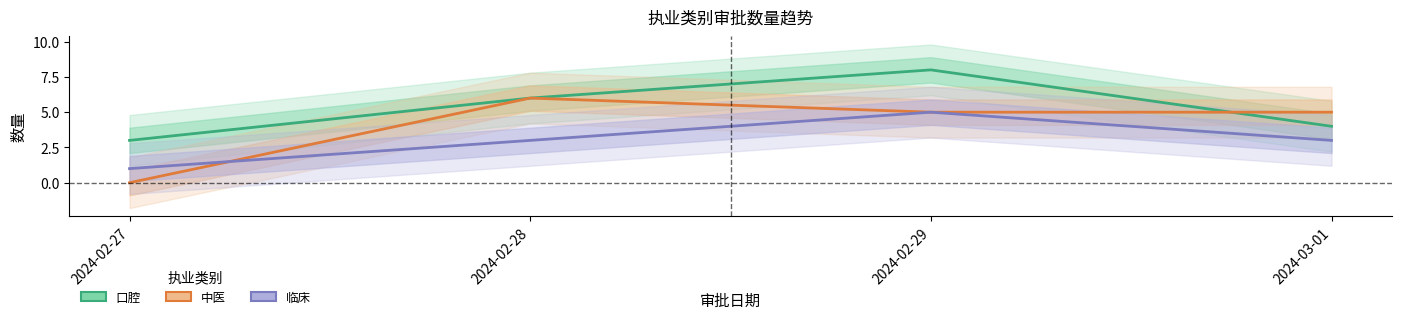

What is the average value of the 中医 series?

4